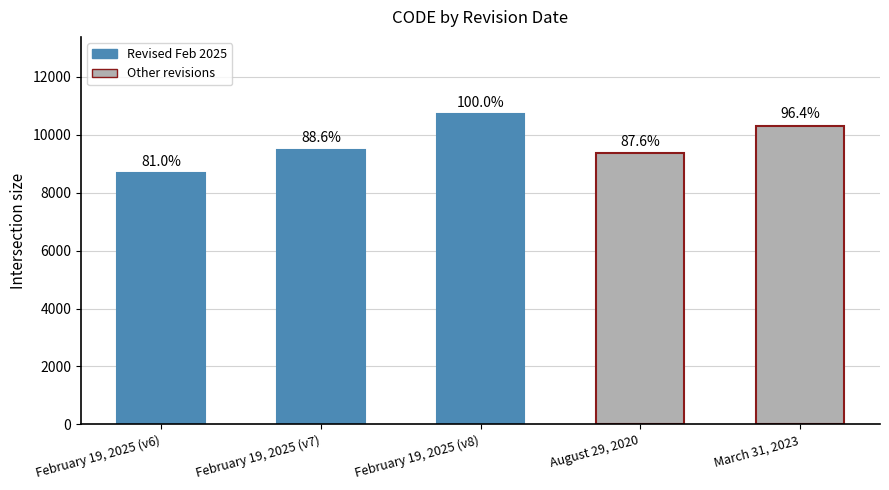

How many bars are there in total?

5